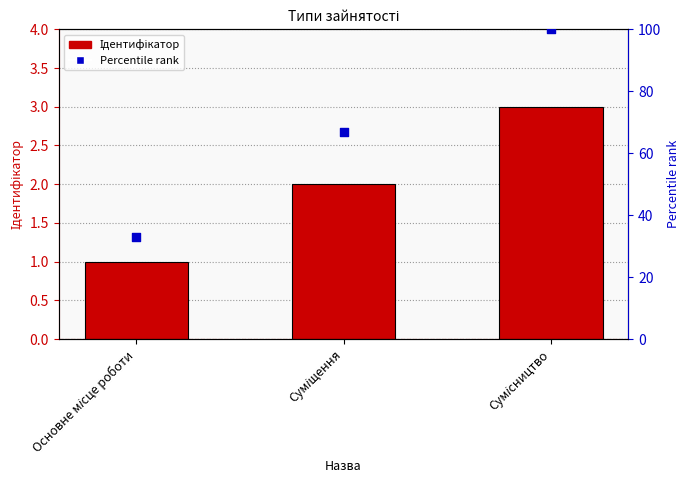

What are all the series names shown in the legend?

Ідентифікатор, Percentile rank